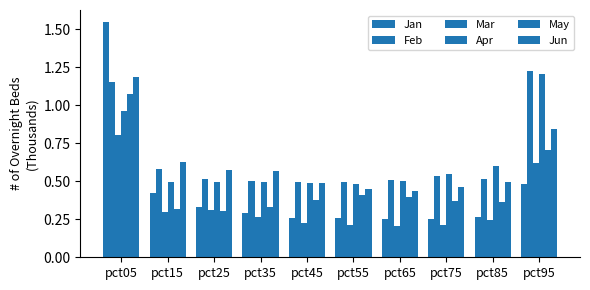

How many bars are there in each group?

6